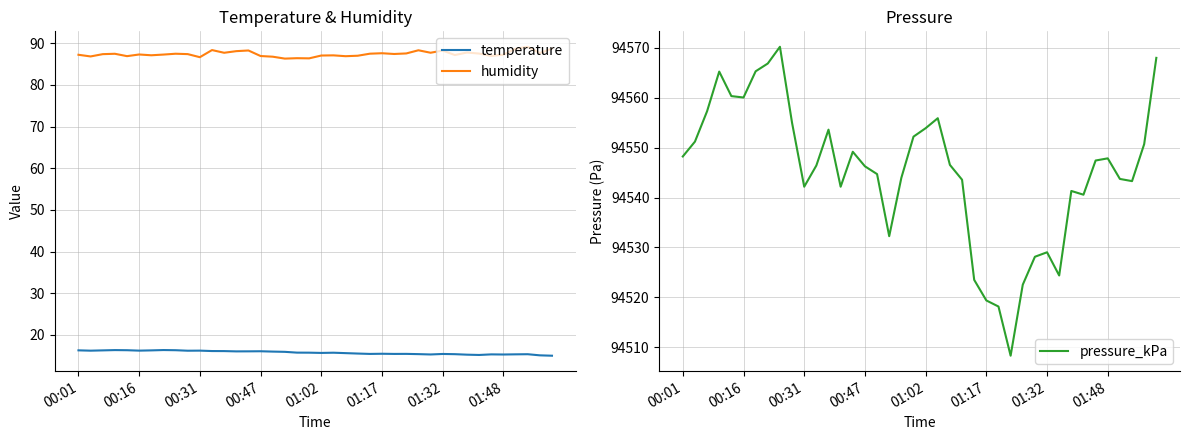

True or false: humidity and temperature cross at least once.

False